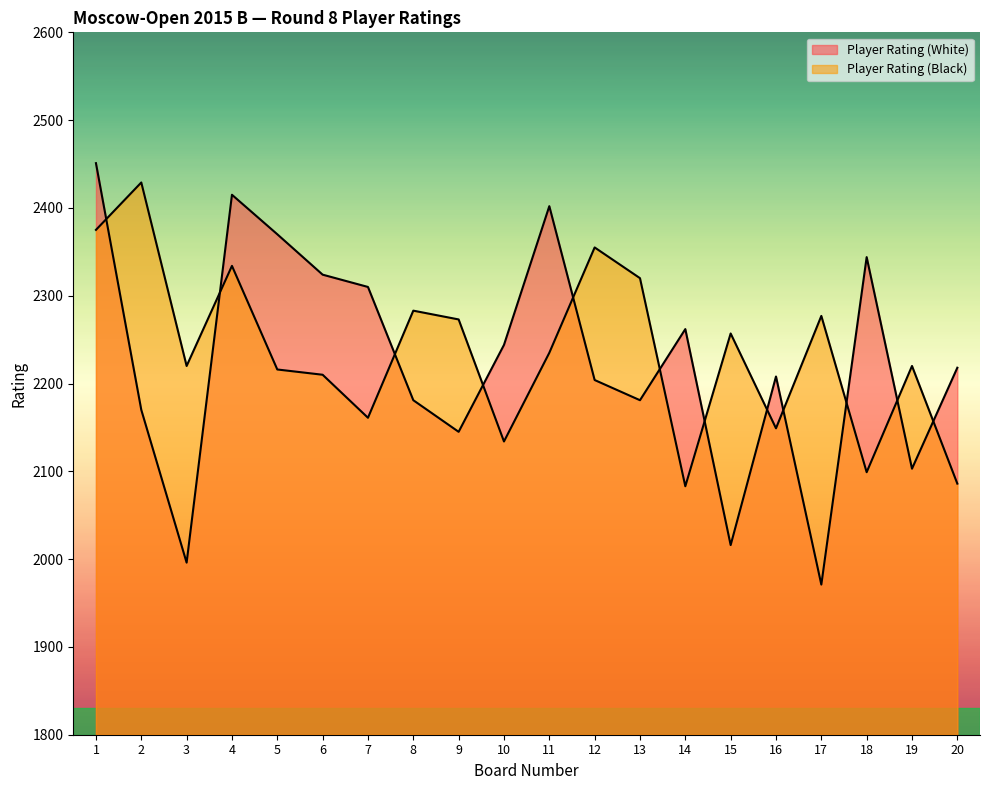

What is the difference between the Player Rating (Black) values at 18 and 15?

158